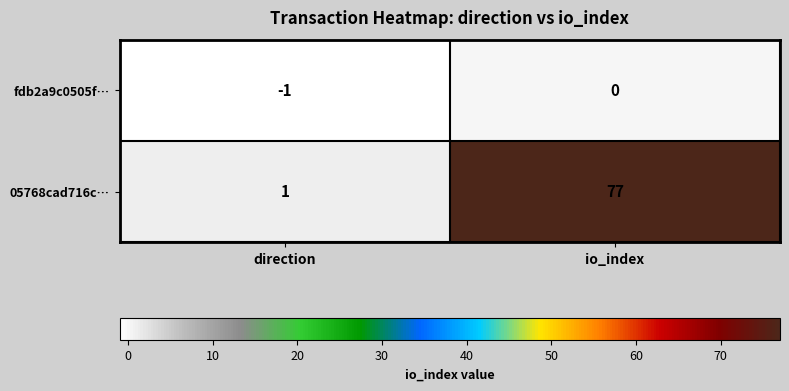

Between direction and io_index, which series saw the biggest shift?

05768cad716c…